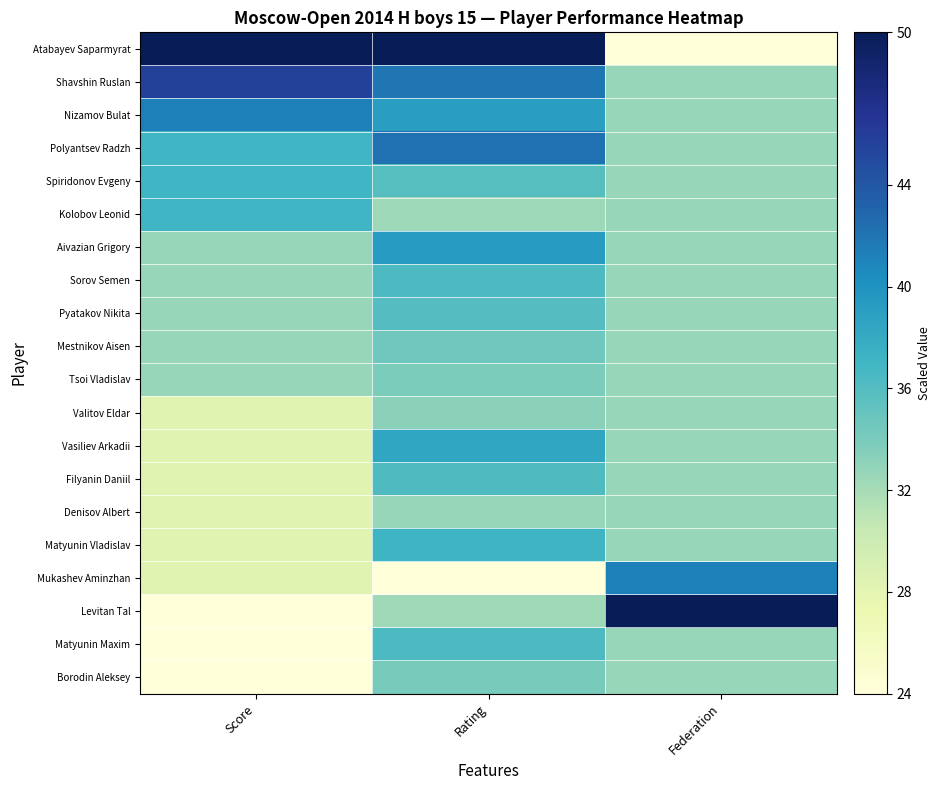

What is the greatest value displayed?

50.0